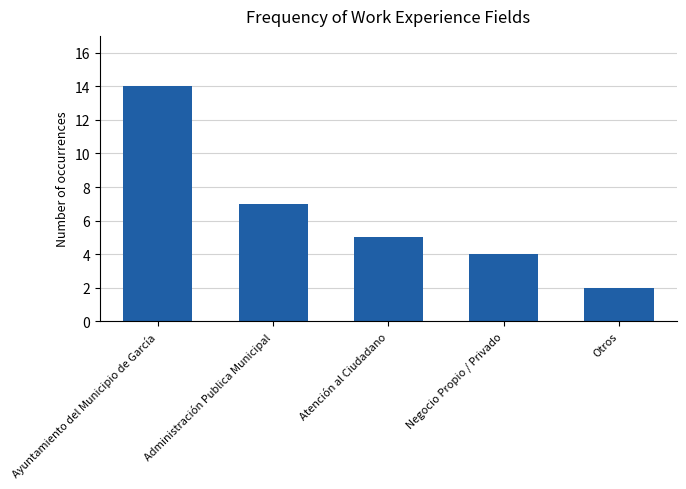

What position from the left is Administración Publica Municipal?

2